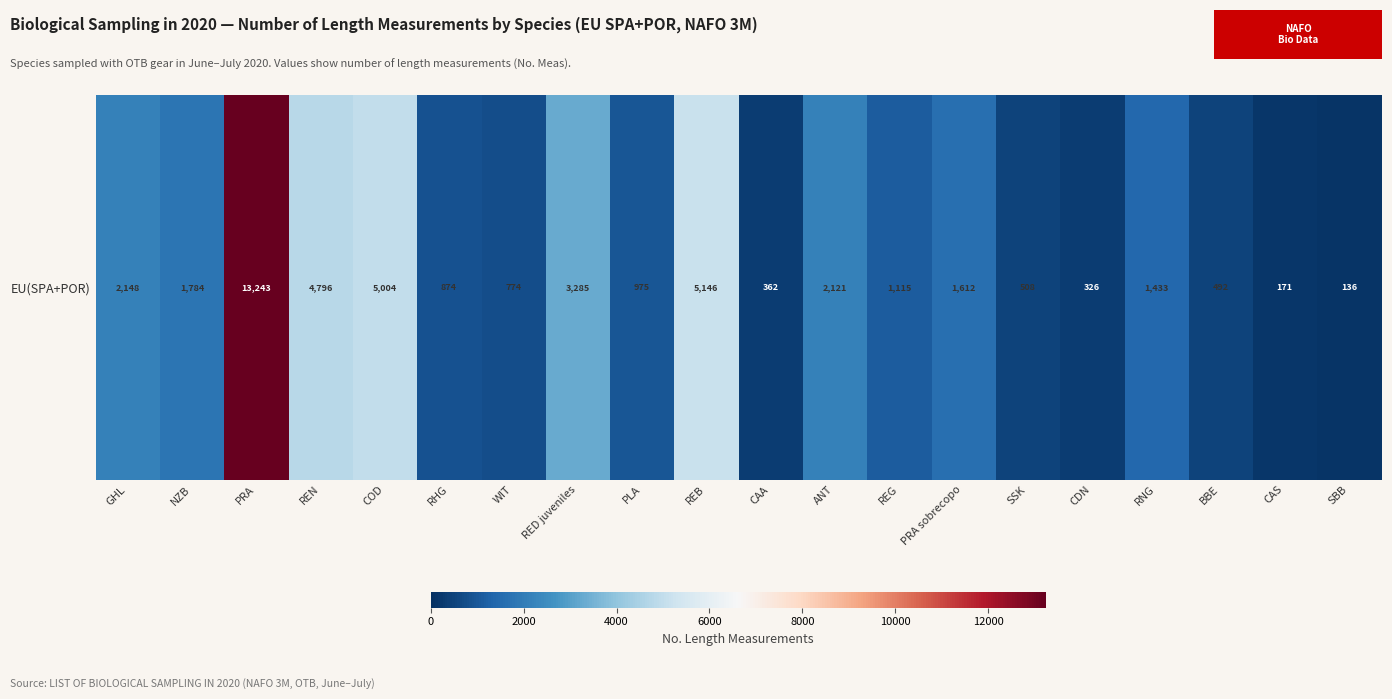

Which has a higher value, REB or PRA sobrecopo?

REB